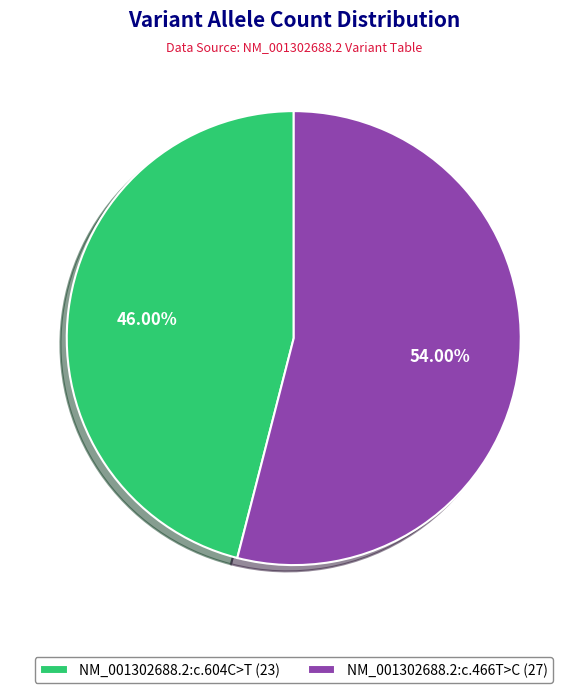

True or false: NM_001302688.2:c.466T>C accounts for 68% of the total.

False